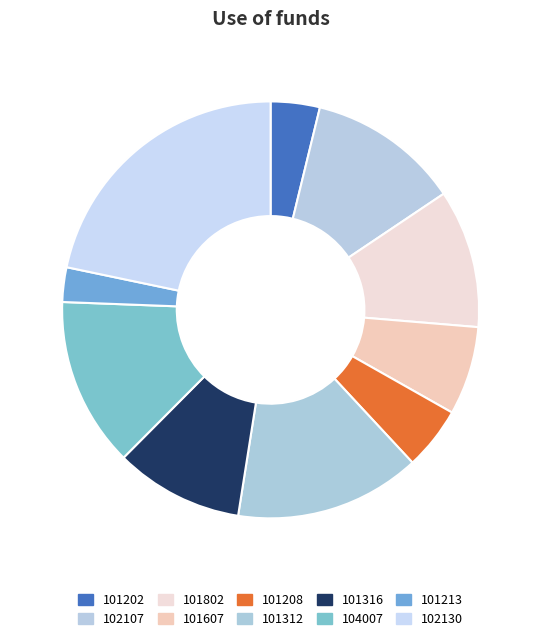

What percentage do 101802 and 101316 together represent?

20.7%